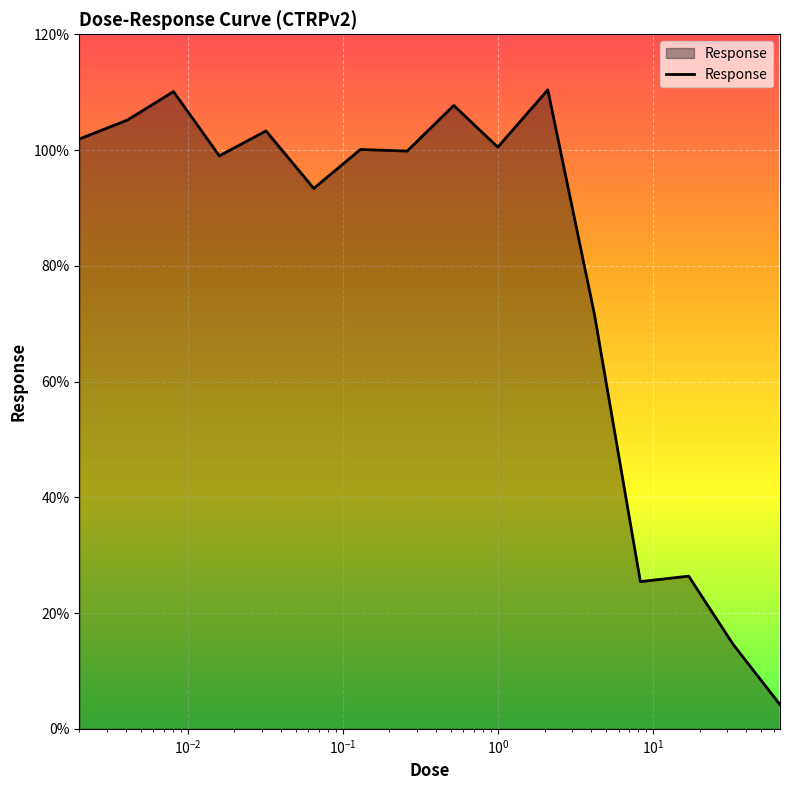

Does the chart display data point markers on the line(s)?

No